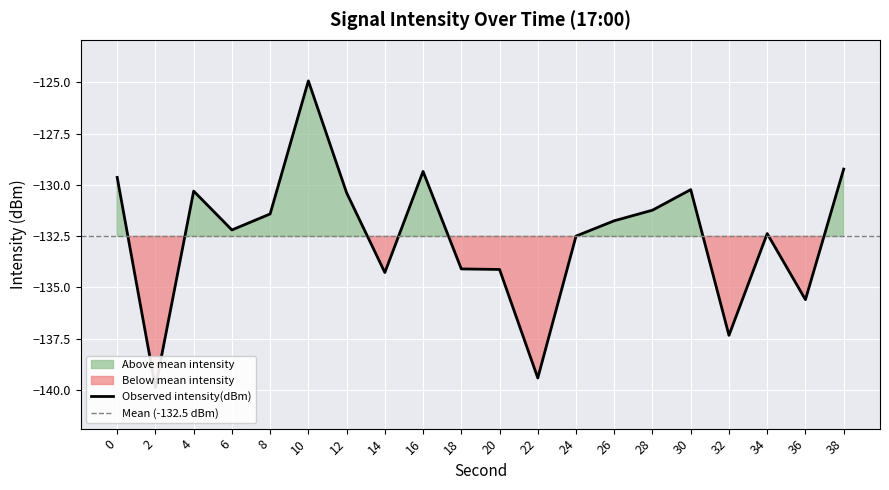

Reading left to right, what are all the values shown in this chart?

-129.6	-139.9	-130.3	-132.2	-131.4	-124.9	-130.4	-134.3	-129.3	-134.1	-134.1	-139.4	-132.5	-131.8	-131.2	-130.2	-137.3	-132.4	-135.6	-129.2